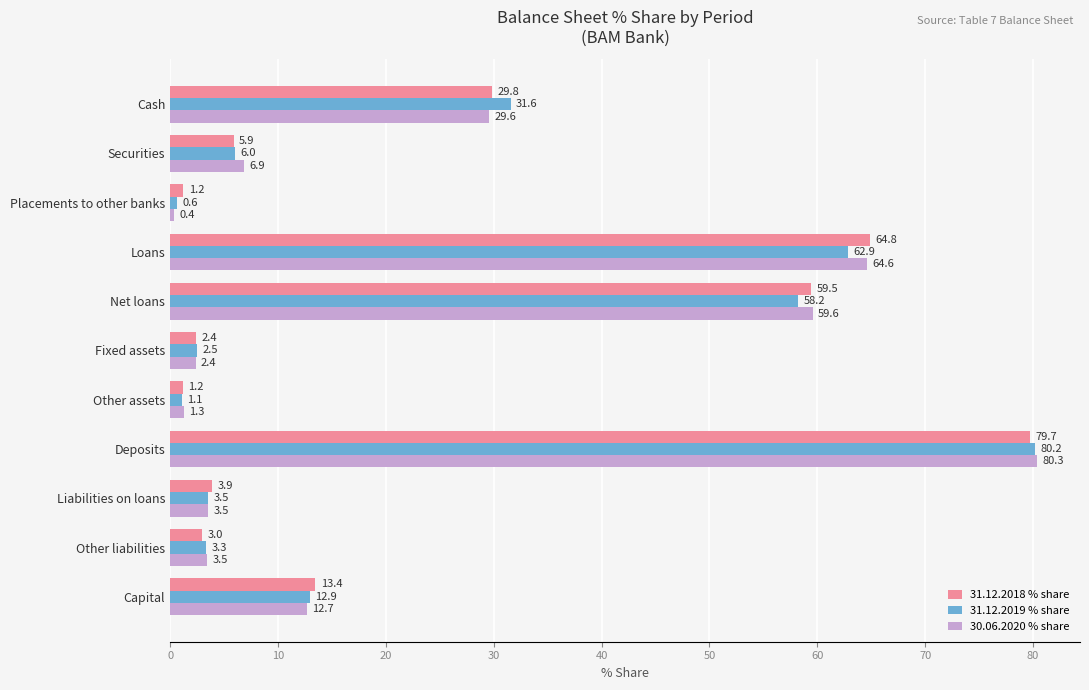

What is the average value of the 31.12.2019 % share series?

23.9